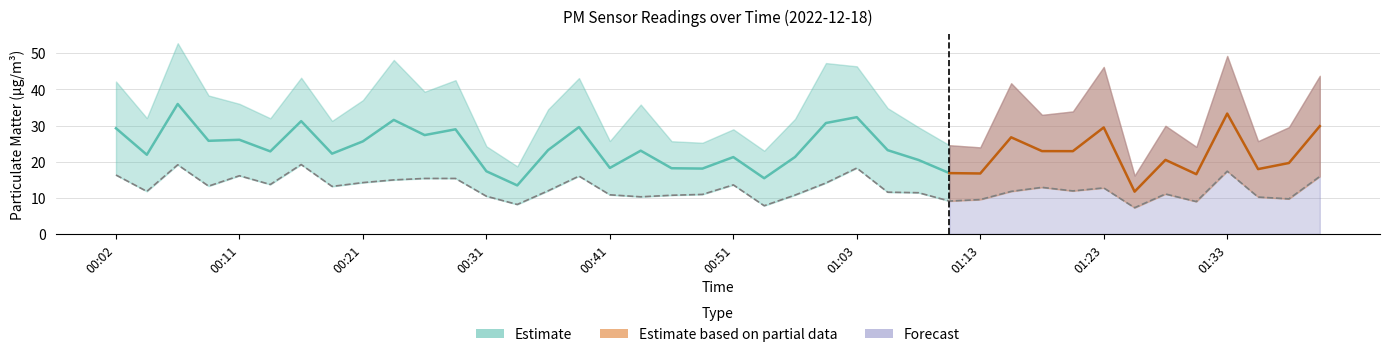

What is the label of the 35th point from the right?

00:14